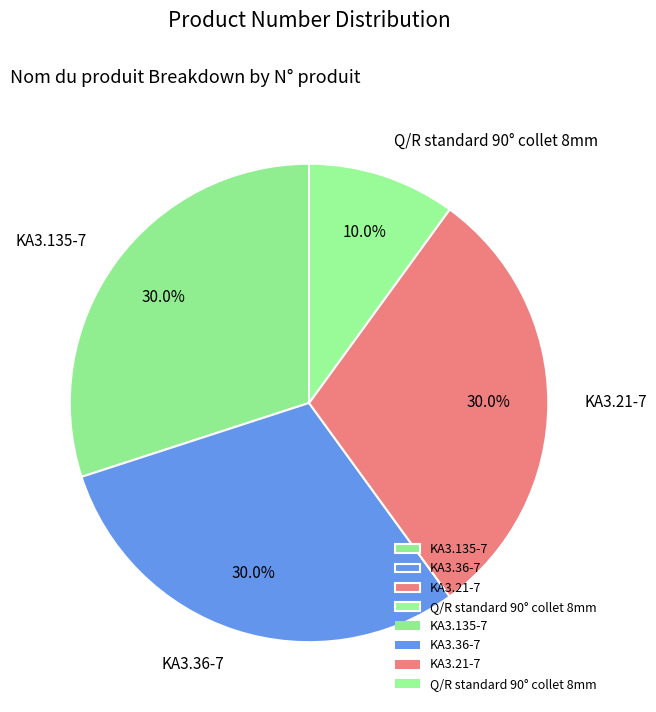

True or false: KA3.135-7 accounts for 30% of the total.

True